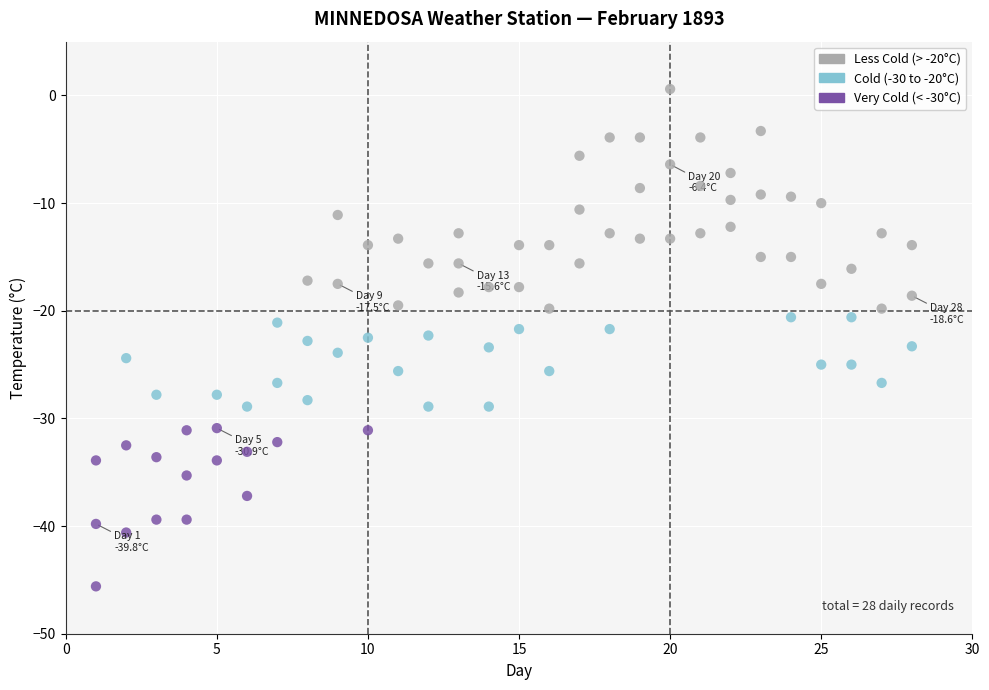

Count the number of points in this scatter plot.

84